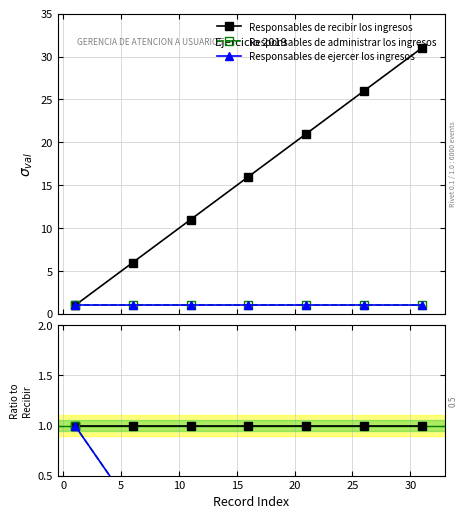

Is the value of Responsables de ejercer los ingresos at −5 greater than the value of Responsables de administrar los ingresos at 25?

Yes